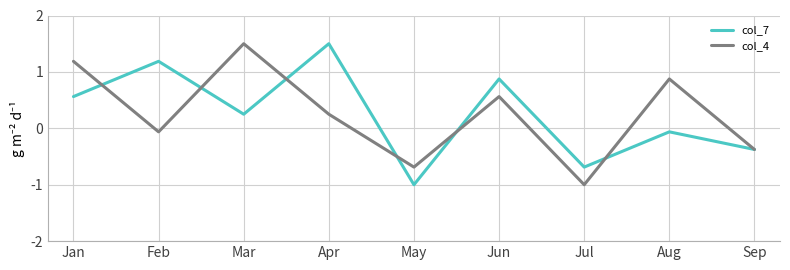

True or false: col_7 and col_4 intersect in this chart.

True